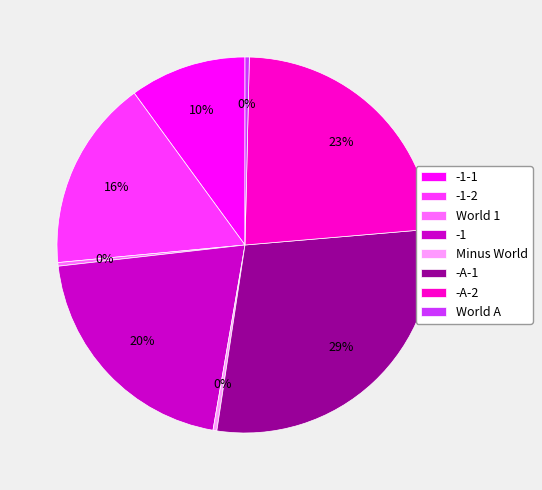

Which slice is the largest?

-A-1